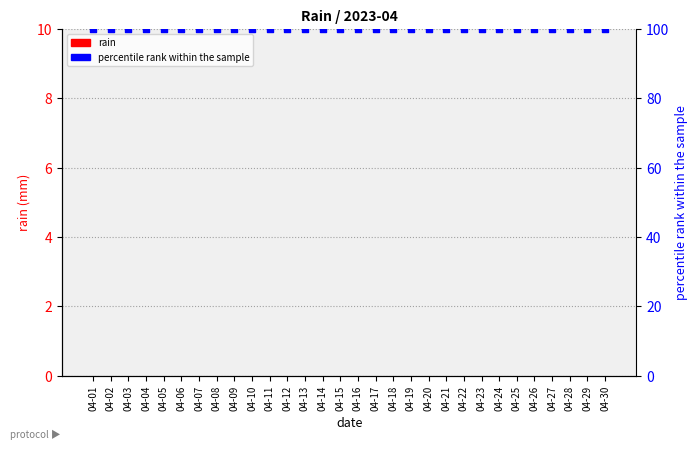

Which series contains the highest Y value?

percentile rank within the sample